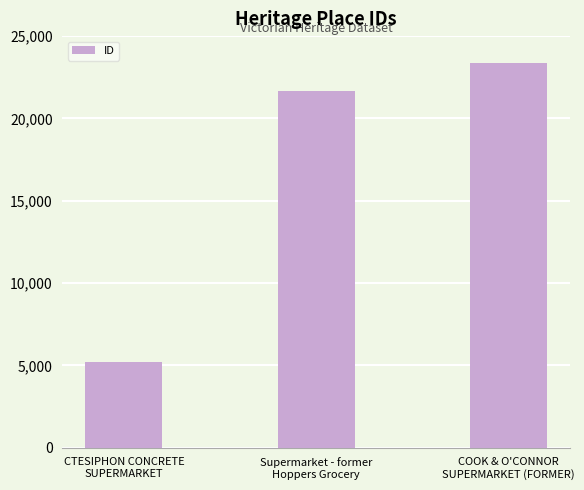

At which label is the value closest to 14287?

Supermarket - former
Hoppers Grocery